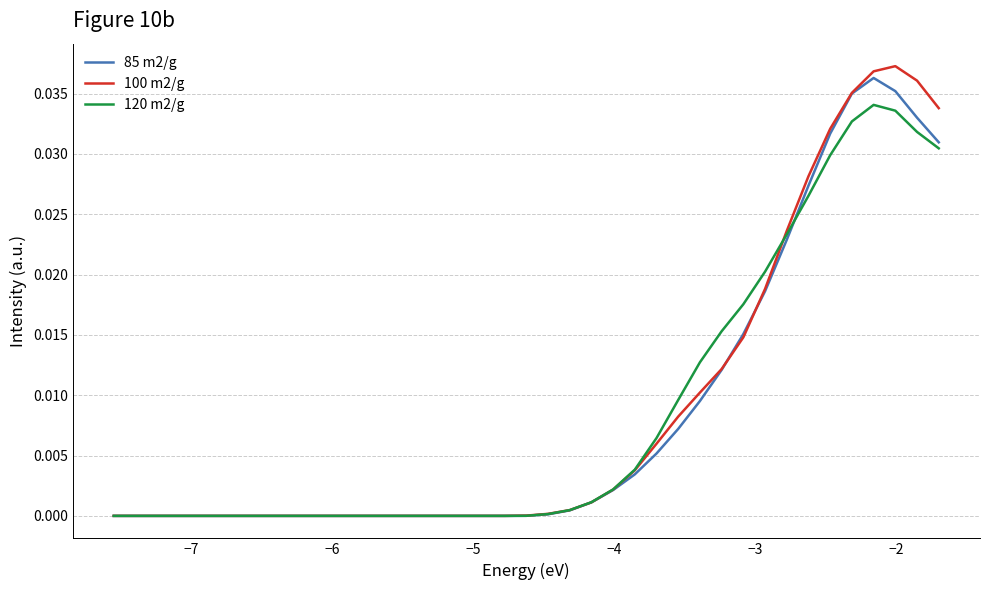

Which series has the largest range (max minus min)?

100 m2/g